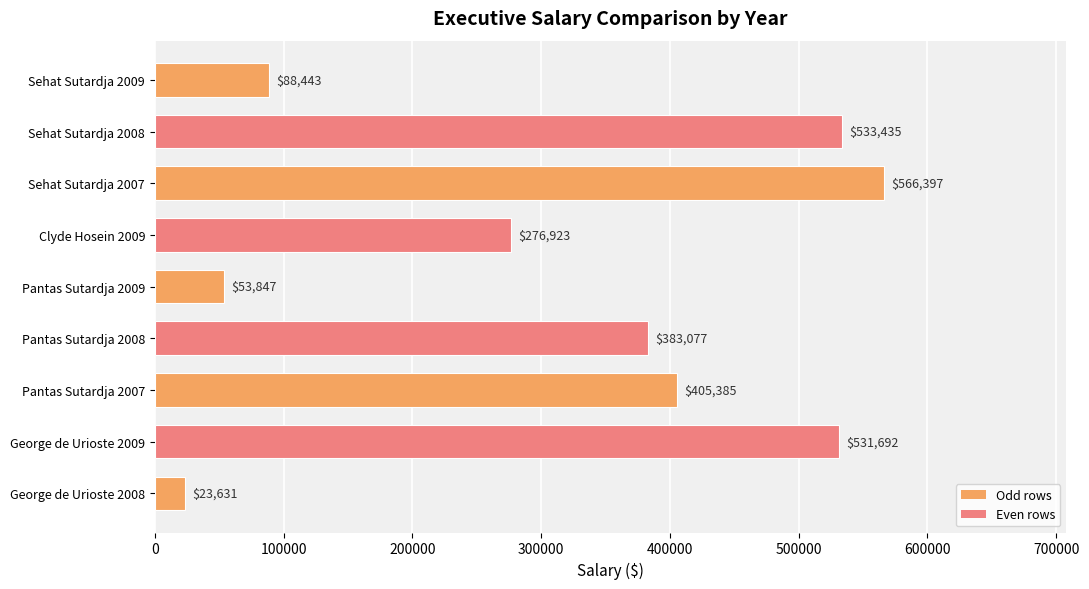

How many bars are there in total?

9